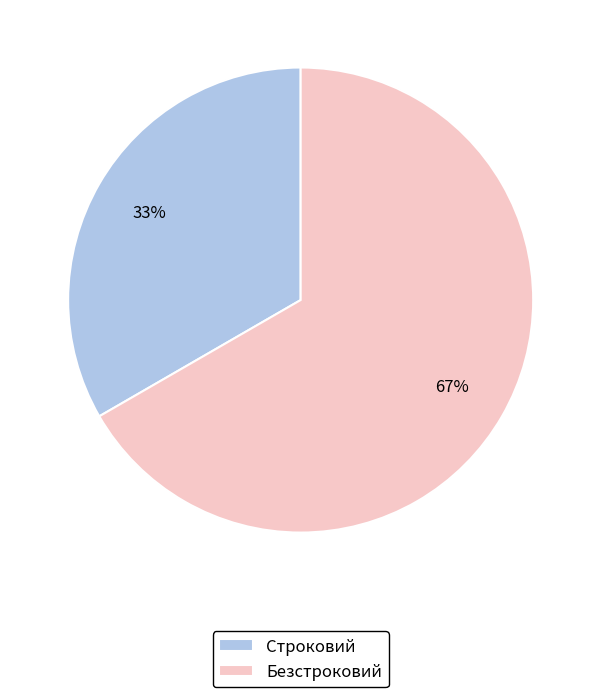

To the nearest percent, what is the average slice percentage?

50%